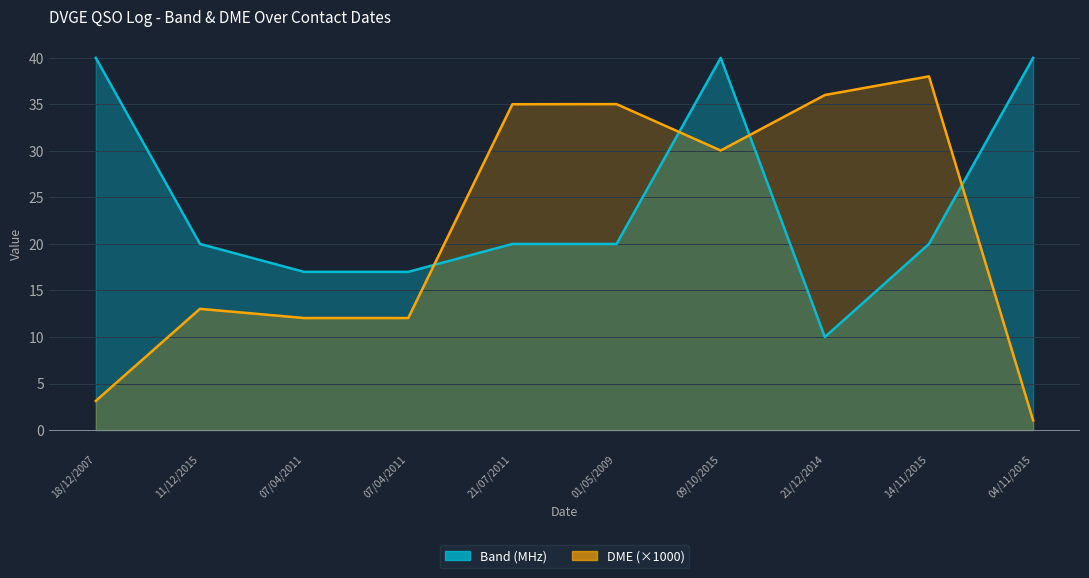

True or false: Band (MHz) and DME intersect in this chart.

True